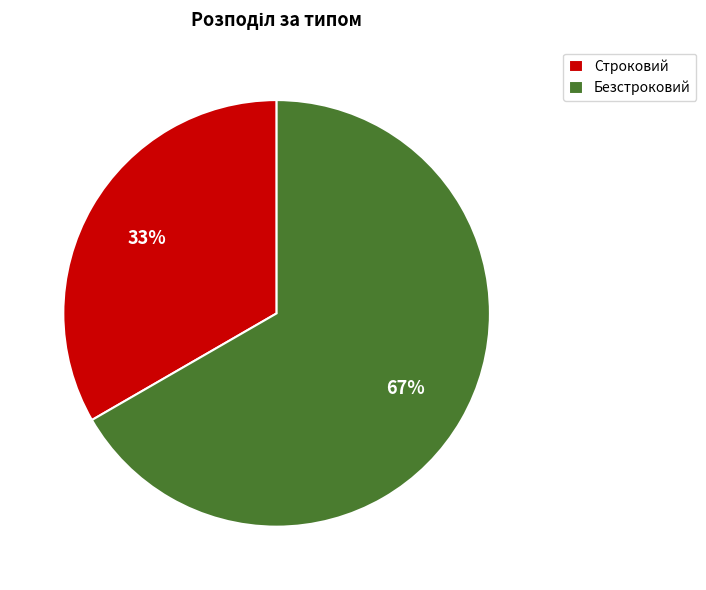

To the nearest percent, what is the combined percentage of Строковий and Безстроковий?

100%